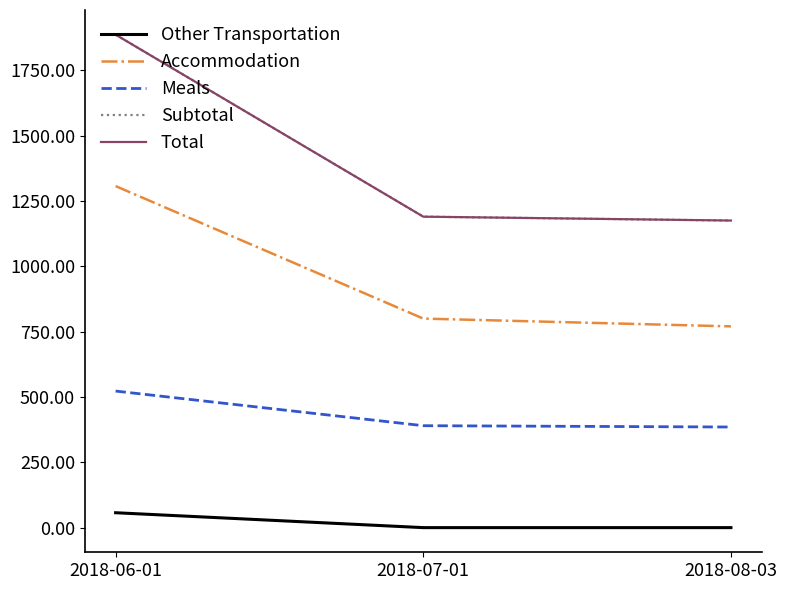

At 2018-08-03, list the series in order from smallest to largest.

Other Transportation, Meals, Accommodation, Subtotal, Total